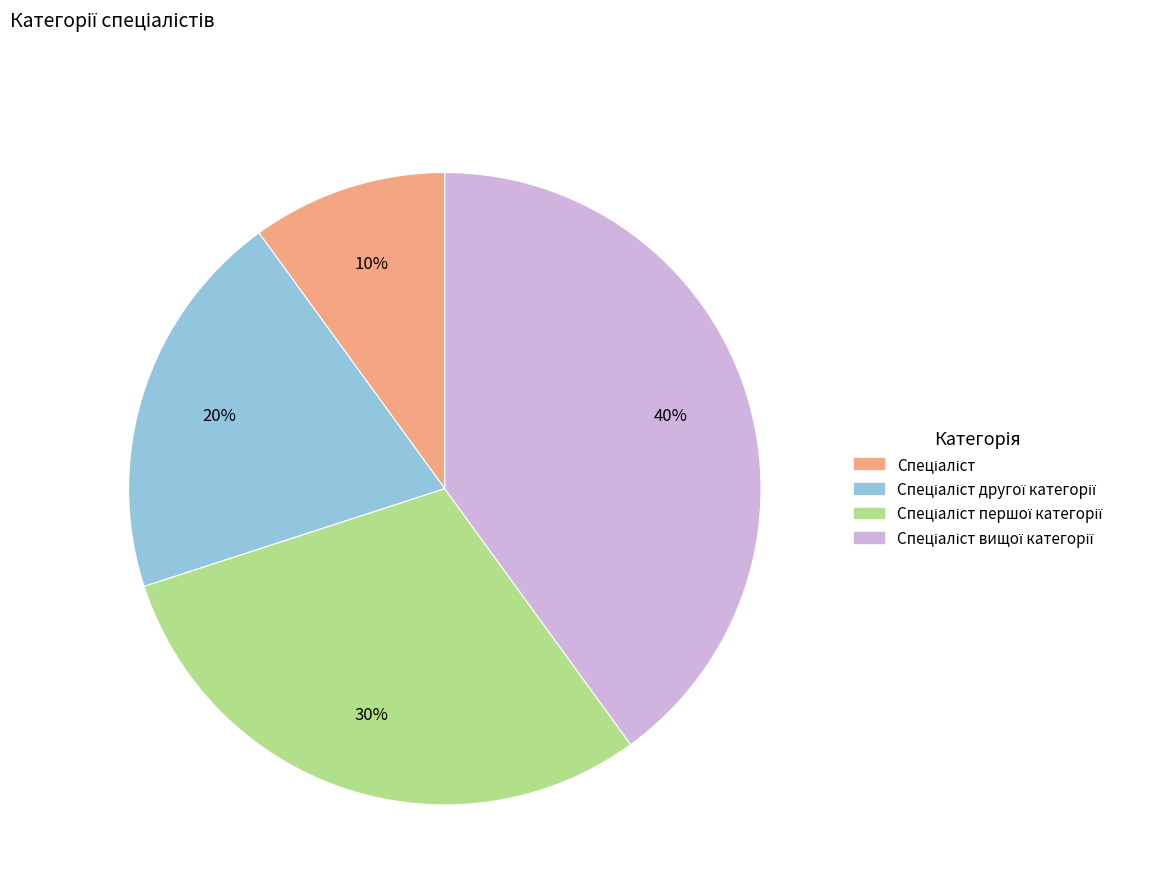

To the nearest percent, what is the difference between the largest and smallest slice percentages?

30%